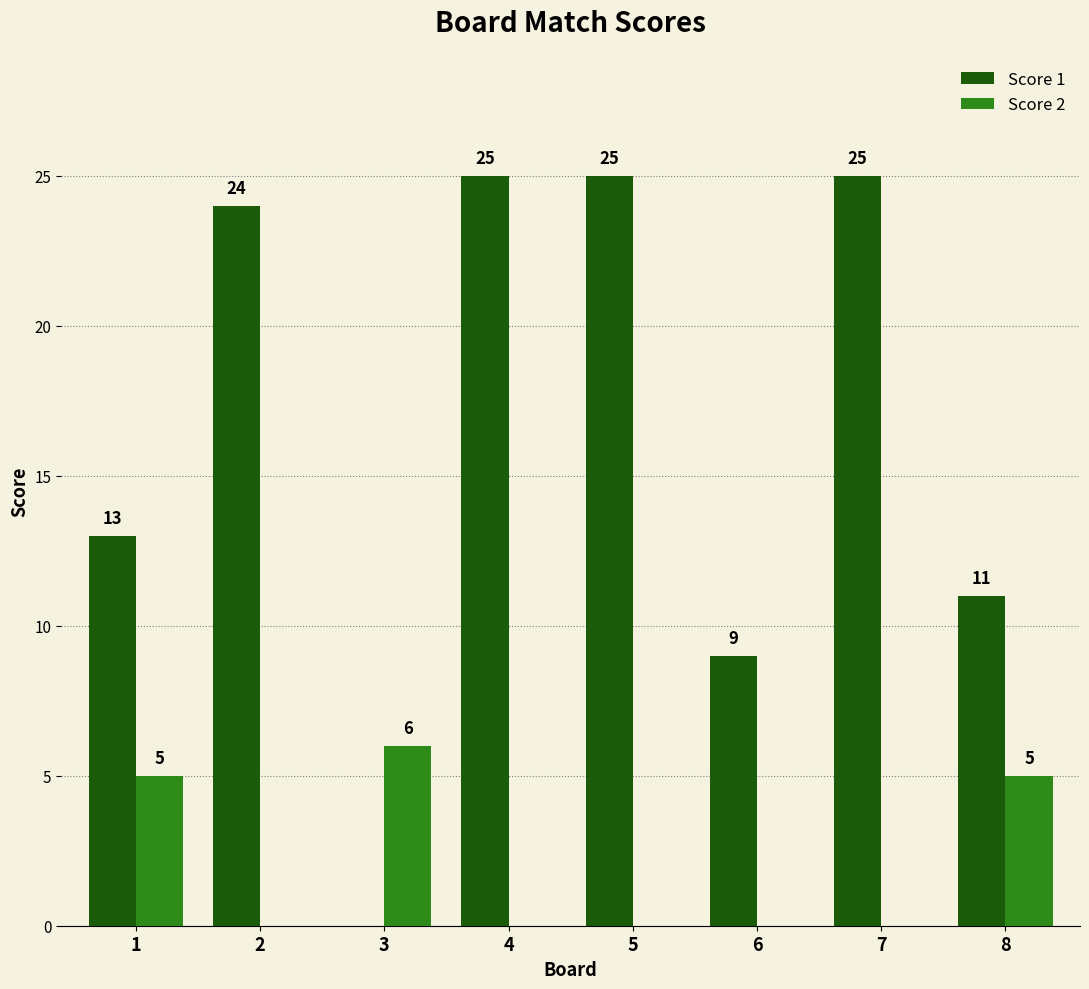

Which series has the widest spread of values?

Score 1